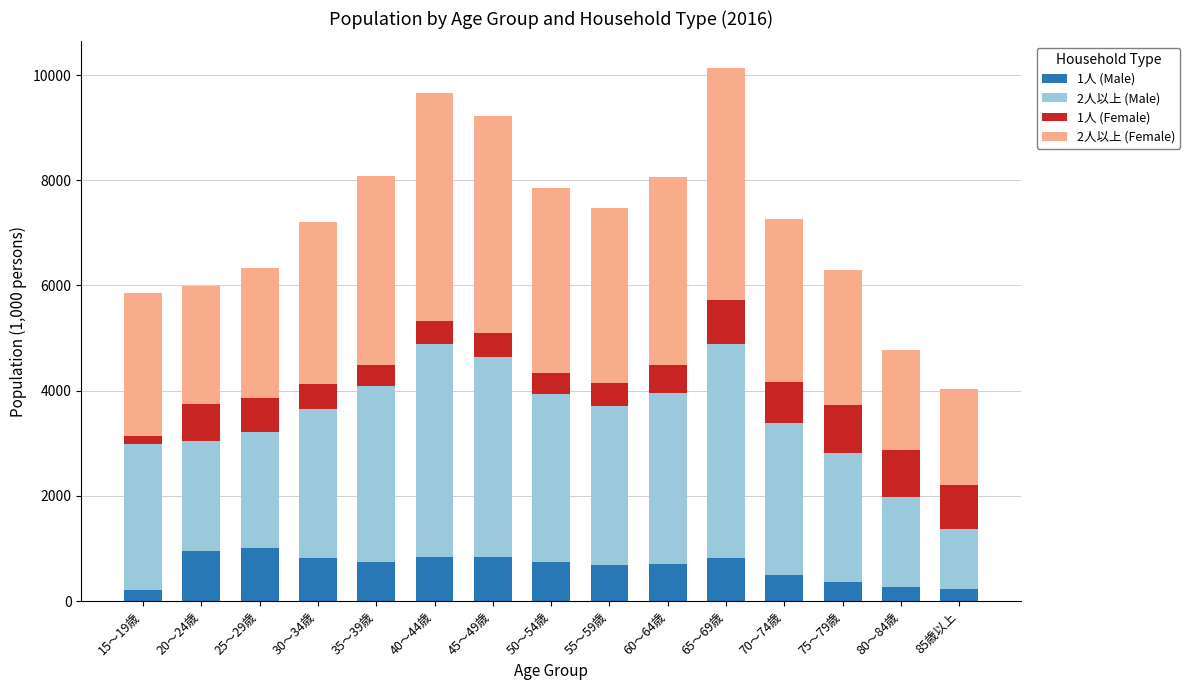

What are all the series names shown in the legend?

1人 (Male), 2人以上 (Male), 1人 (Female), 2人以上 (Female)